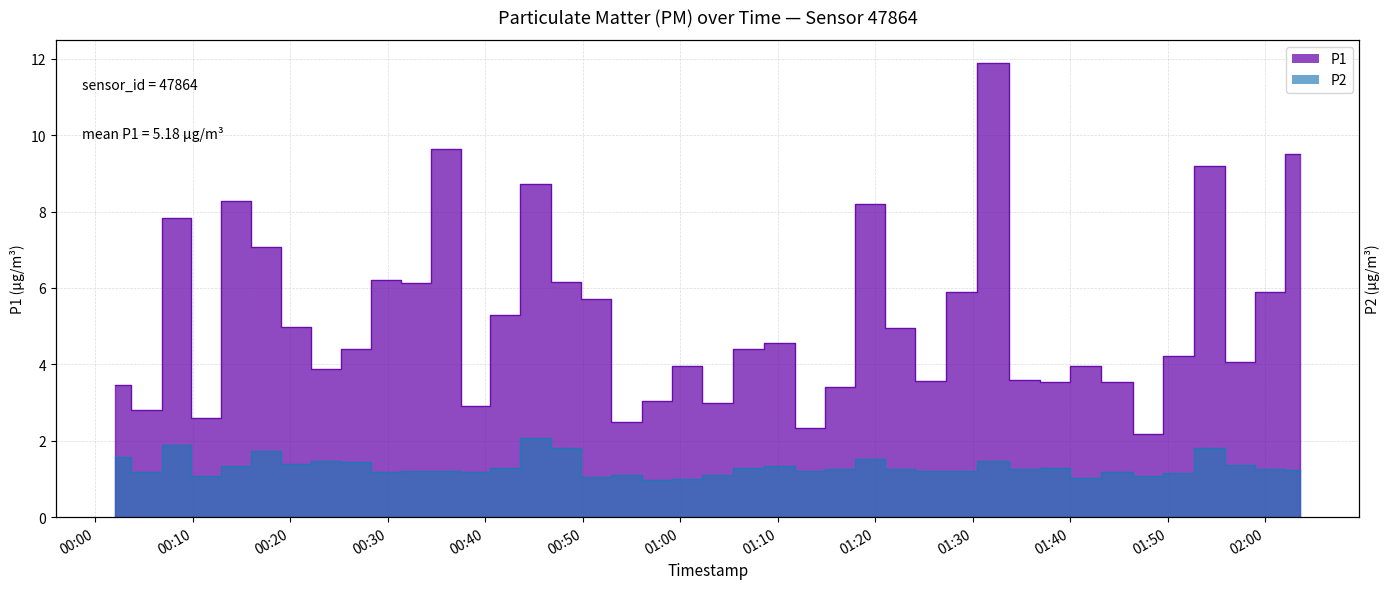

Rank the series at 2022-08-21T00:14:29 from highest to lowest value.

P1, P2